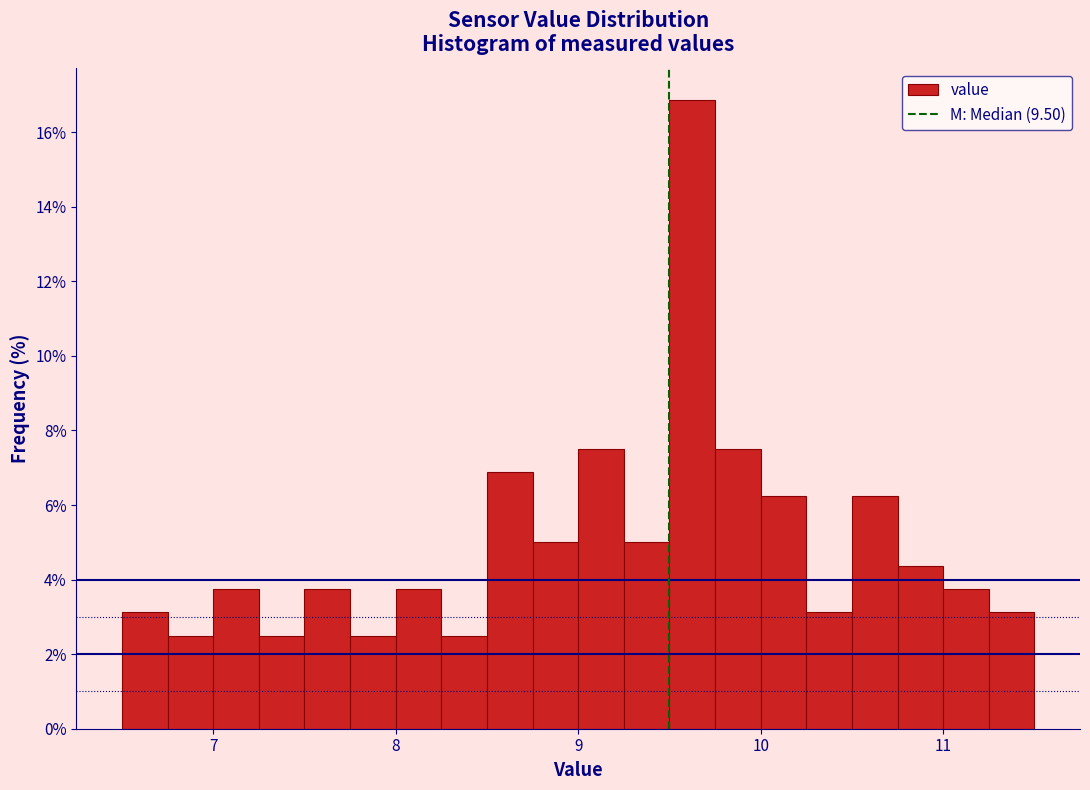

Read against the x-axis, roughly where is the centre of the tallest bar?

9.6